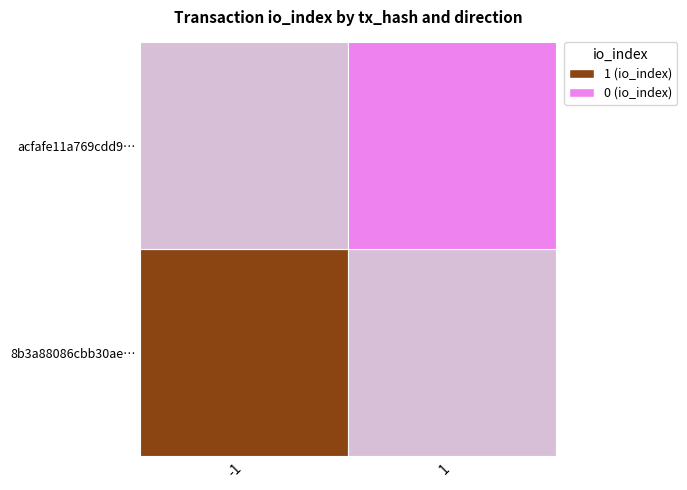

What is the approximate value of acfafe11a769cdd96d9069977a51a6a67973106 at direction?

1